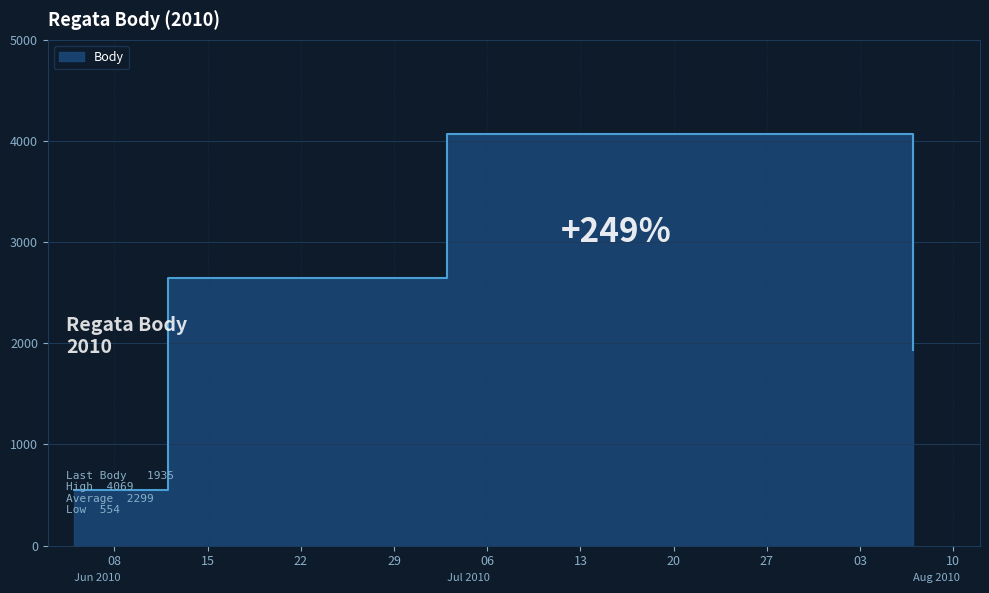

At which label does the data first exceed 2641?

2010-07-03